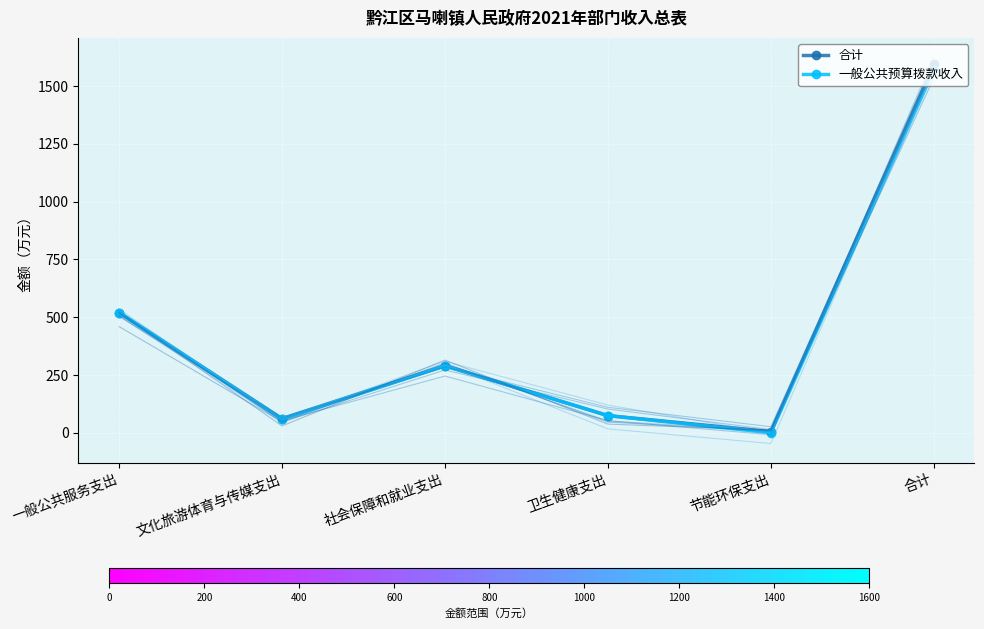

What is the label of the 4th point from the right?

社会保障和就业支出